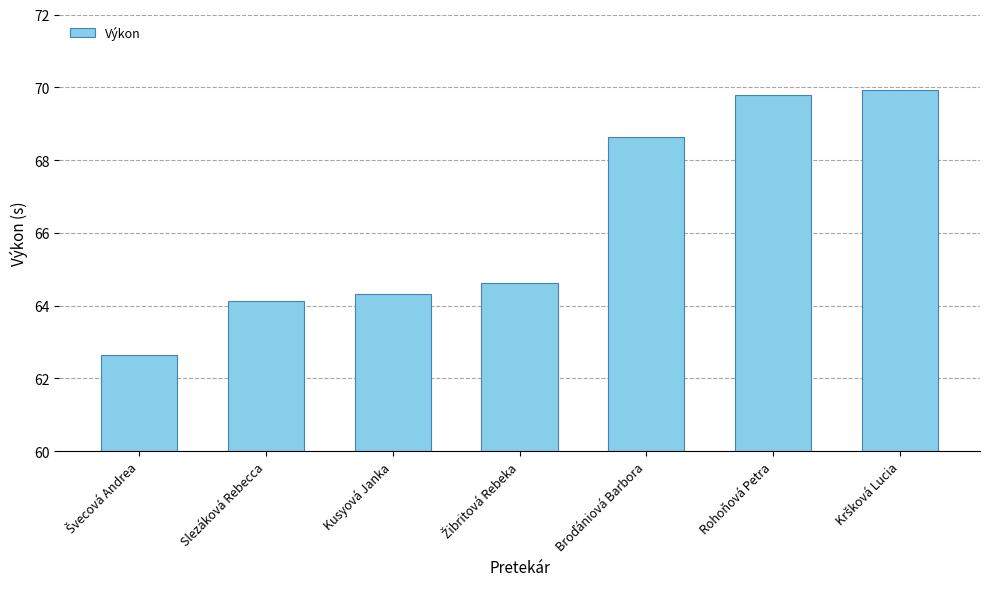

How many data points are less than 64?

1